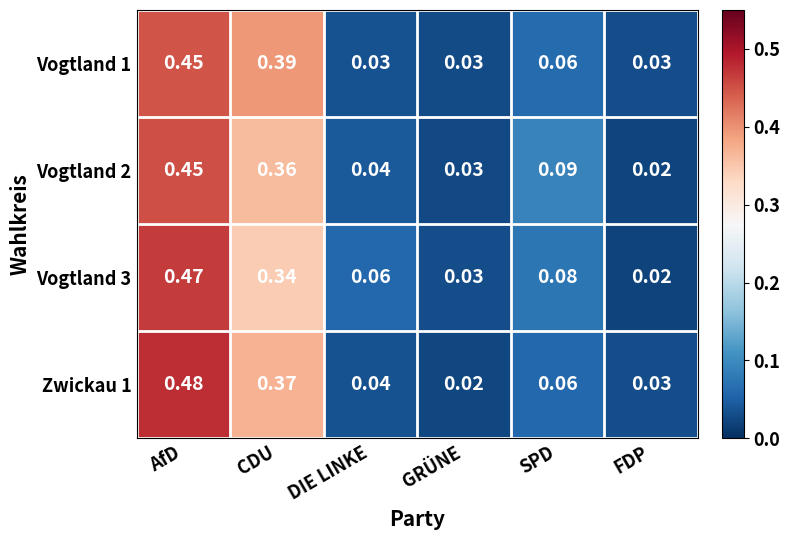

List the labels in order of Vogtland 2 value, largest first.

AfD, CDU, SPD, DIE LINKE, GRÜNE, FDP